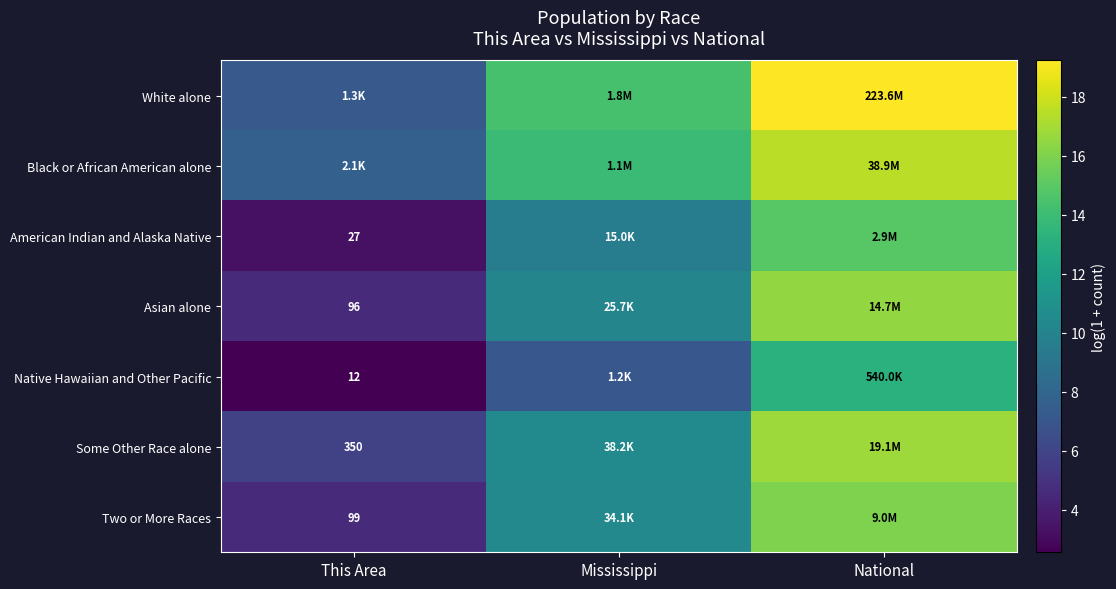

The Two or More Races series shows 4.6 at This Area. True or false?

True